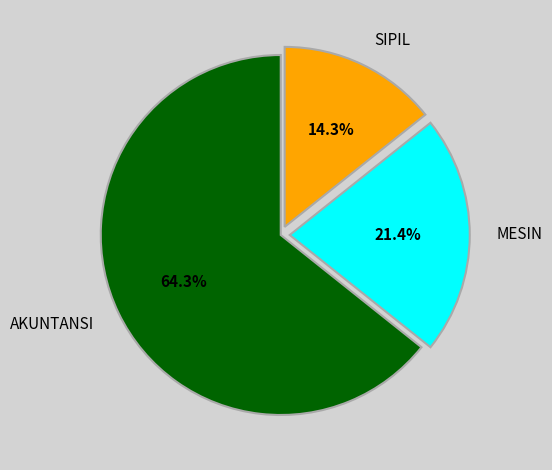

What portion of the pie excludes SIPIL?

85.7%